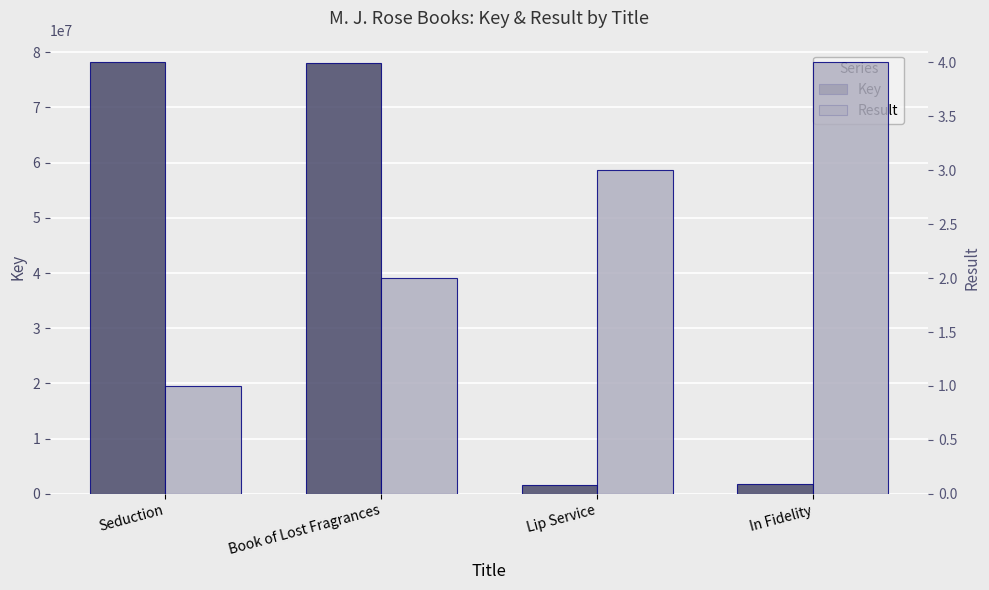

What is the label of the 3rd bar from the right?

Book of Lost Fragrances